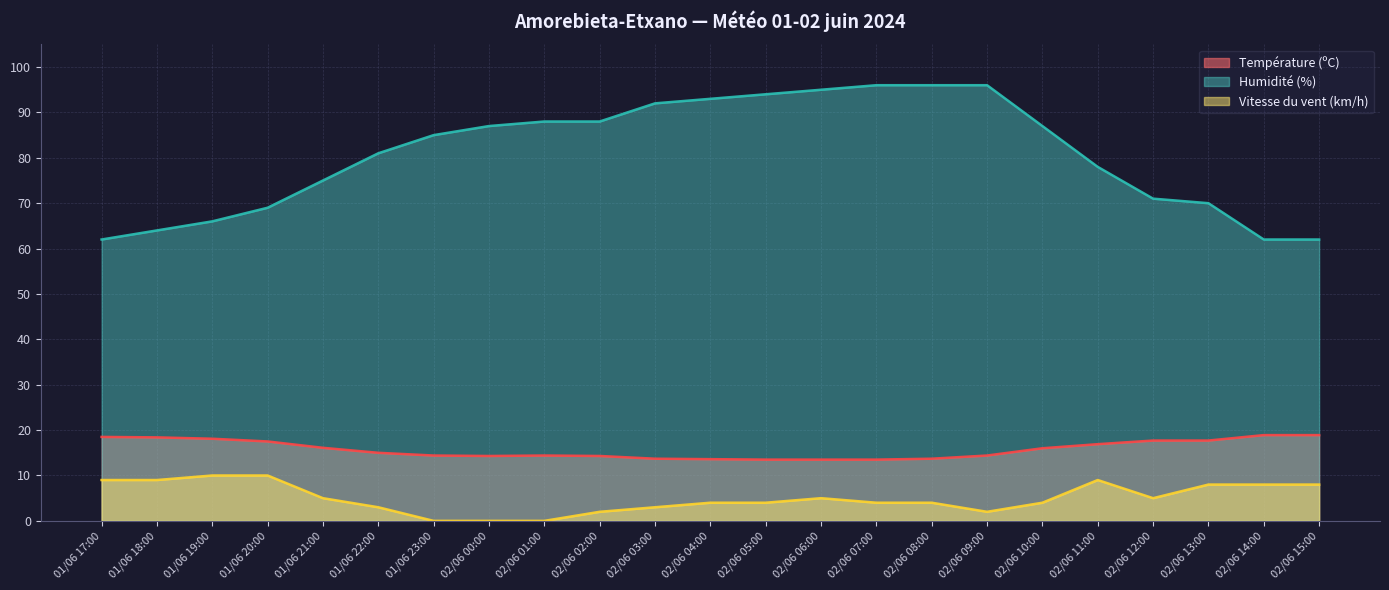

Is the value of Humidité (%) at 01/06 19:00 greater than the value of Température (ºC) at 02/06 01:00?

Yes